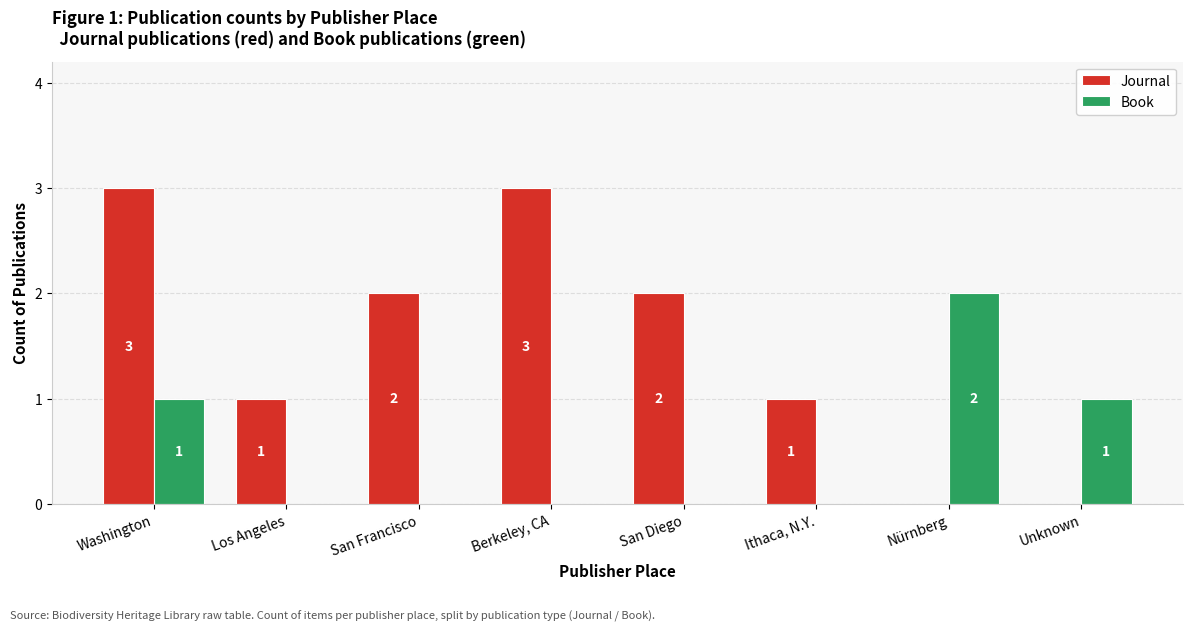

What is the maximum value for Book?

2